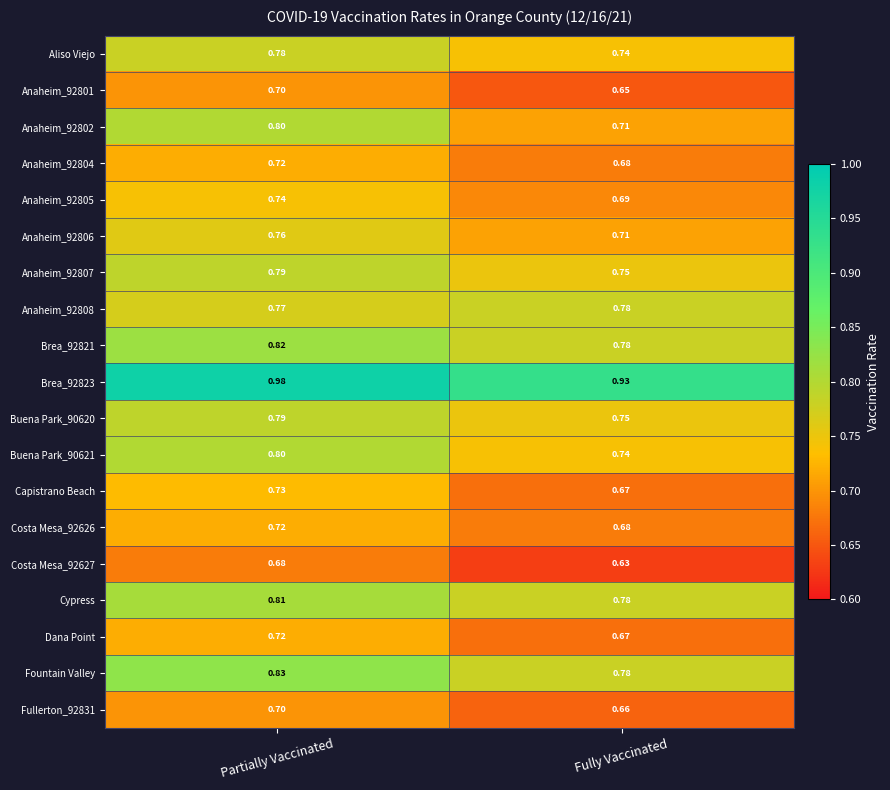

At which category is the sum across all series the highest?

Partially Vaccinated